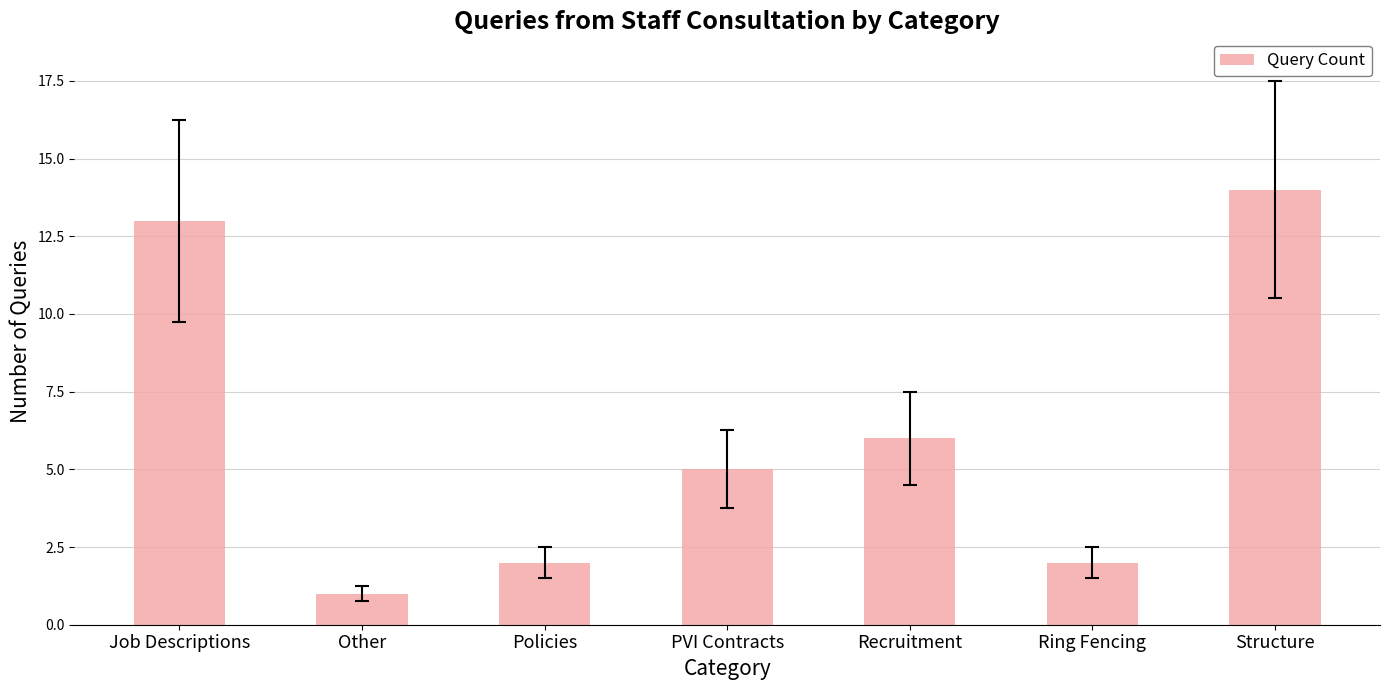

Reading left to right, list all the values displayed in this chart.

13	1	2	5	6	2	14